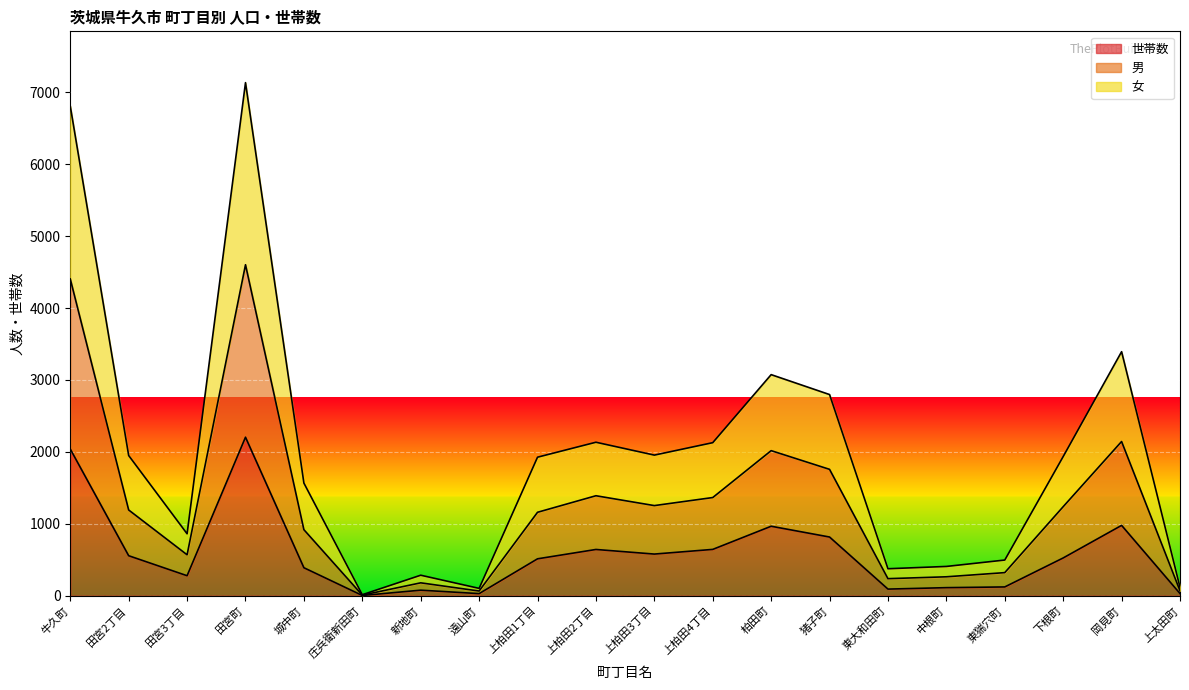

What is the highest value of the 世帯数 series?

2204